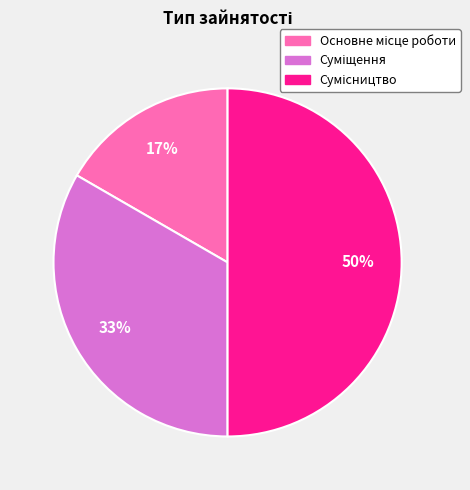

To the nearest percent, what is the difference between the largest and smallest slice percentages?

33%